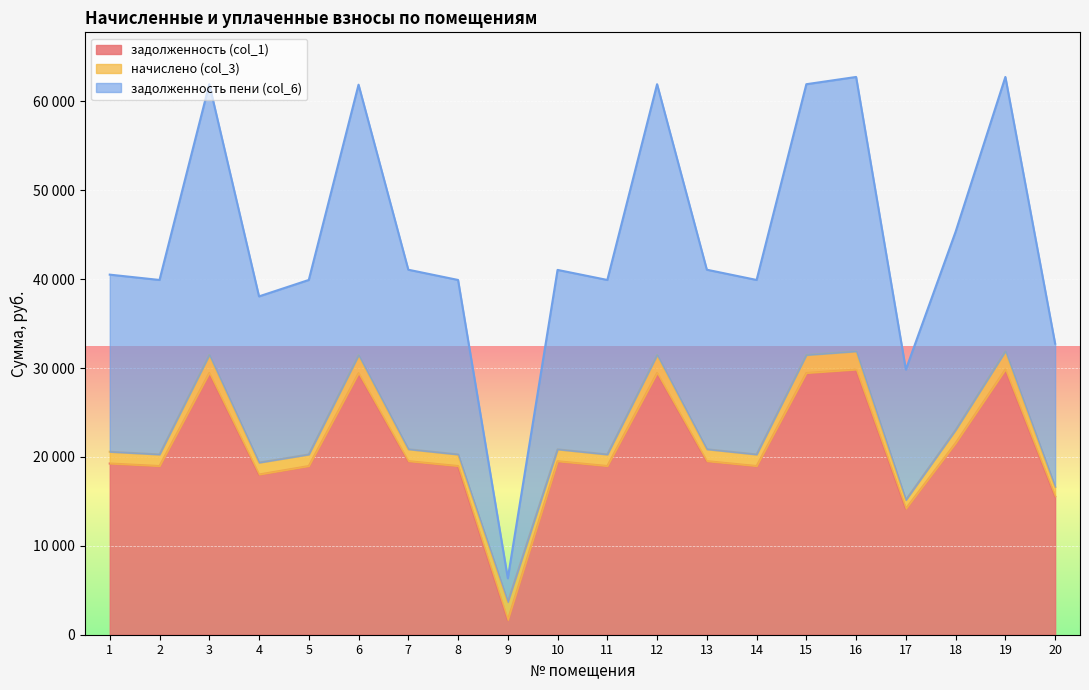

Which series has the widest spread of values?

задолженность пени (col_6)